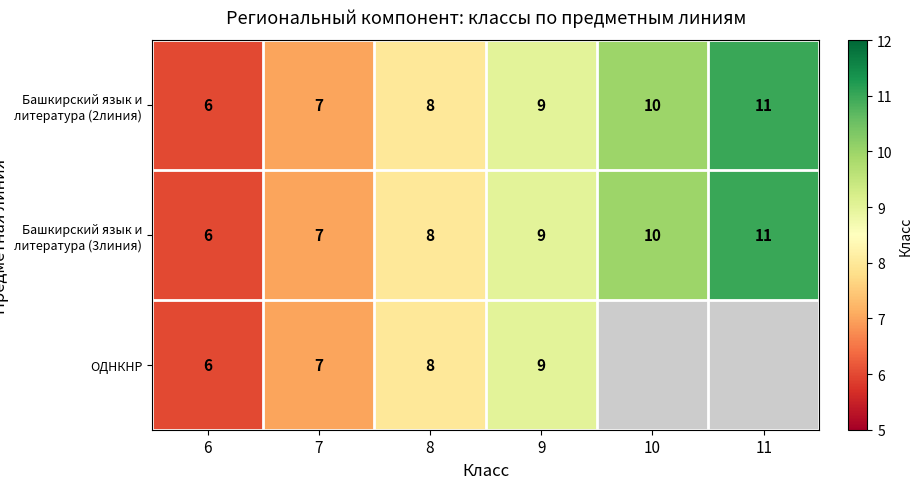

Is it true that Башкирский язык и литература (3линия) equals 16.1 at 10?

False